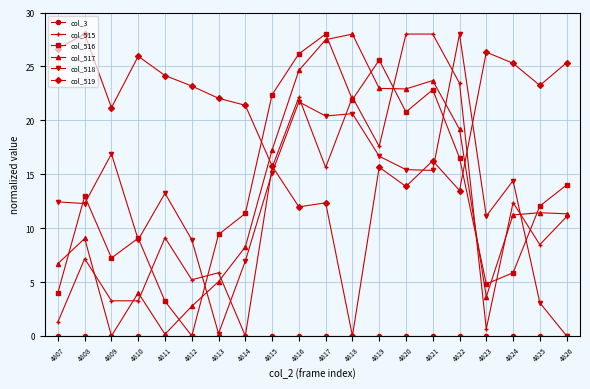

Which series has the largest total across all categories?

col_519